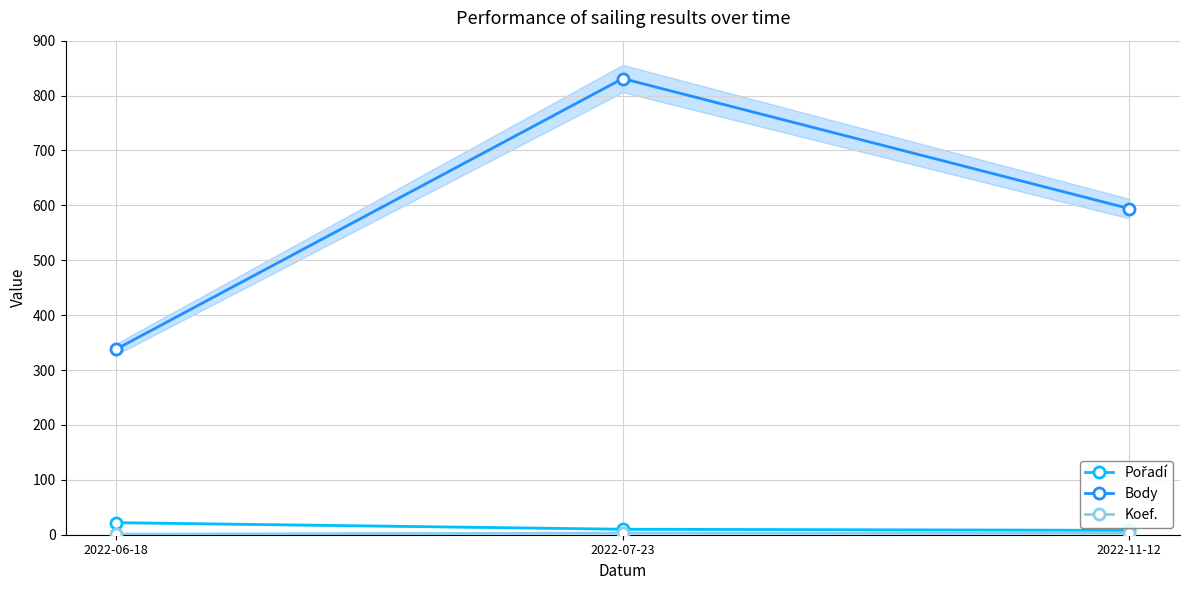

Reading left to right, what are all the values shown in this chart?

Pořadí: 2022-06-18=22	2022-07-23=10	2022-11-12=8
Body: 2022-06-18=338	2022-07-23=831	2022-11-12=594
Koef.: 2022-06-18=1	2022-07-23=3	2022-11-12=3